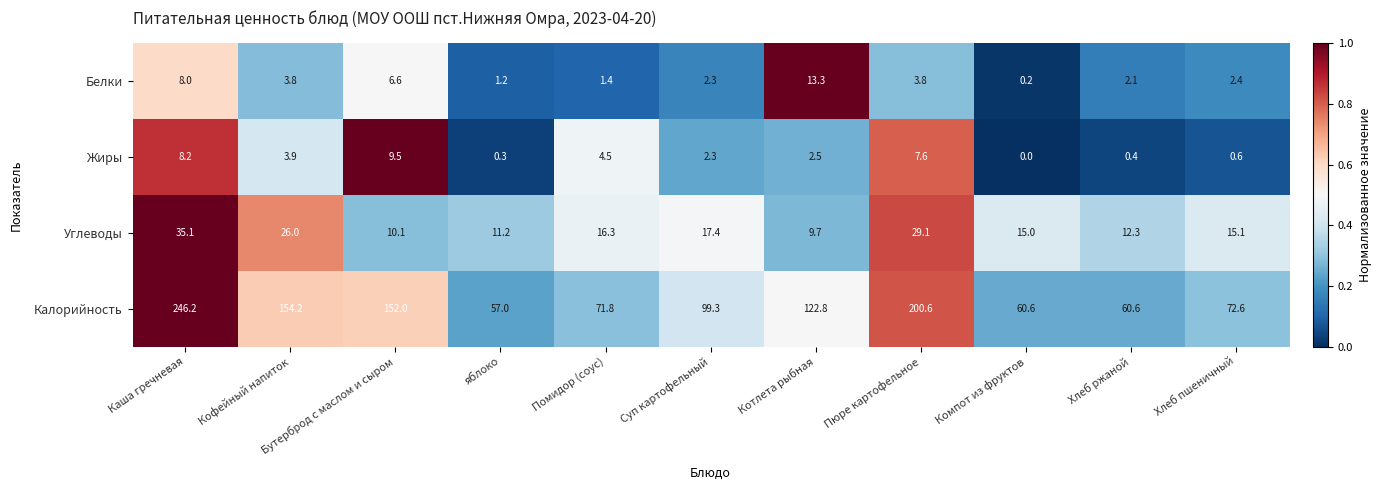

Rank the series at Котлета рыбная from highest to lowest value.

Калорийность, Белки, Углеводы, Жиры